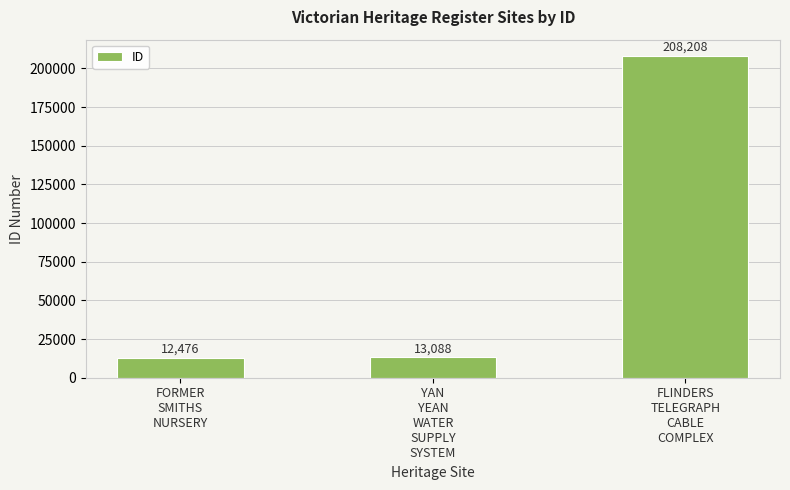

Reading left to right, what are all the values shown in this chart?

12476	13088	208208